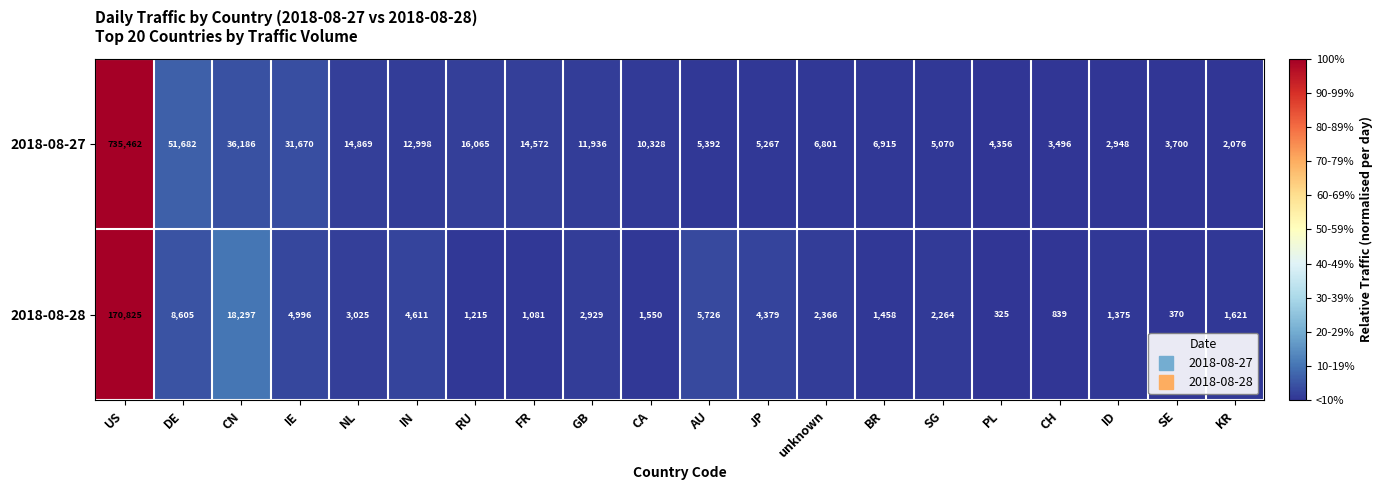

How many series are shown in this chart?

2